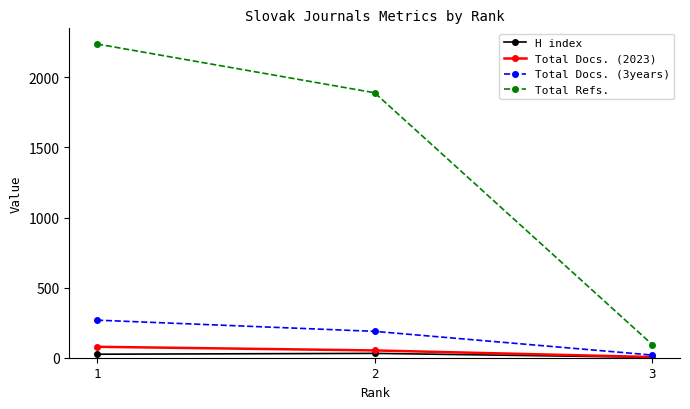

What are all the series names shown in the legend?

H index, Total Docs. (2023), Total Docs. (3years), Total Refs.